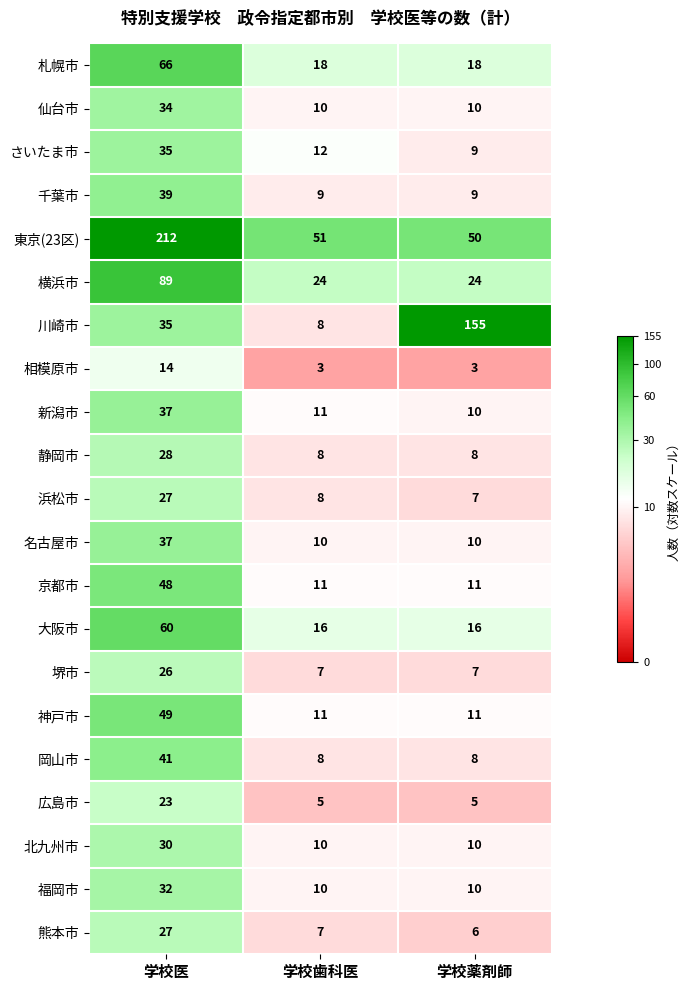

Which series has the largest total across all categories?

東京(23区)